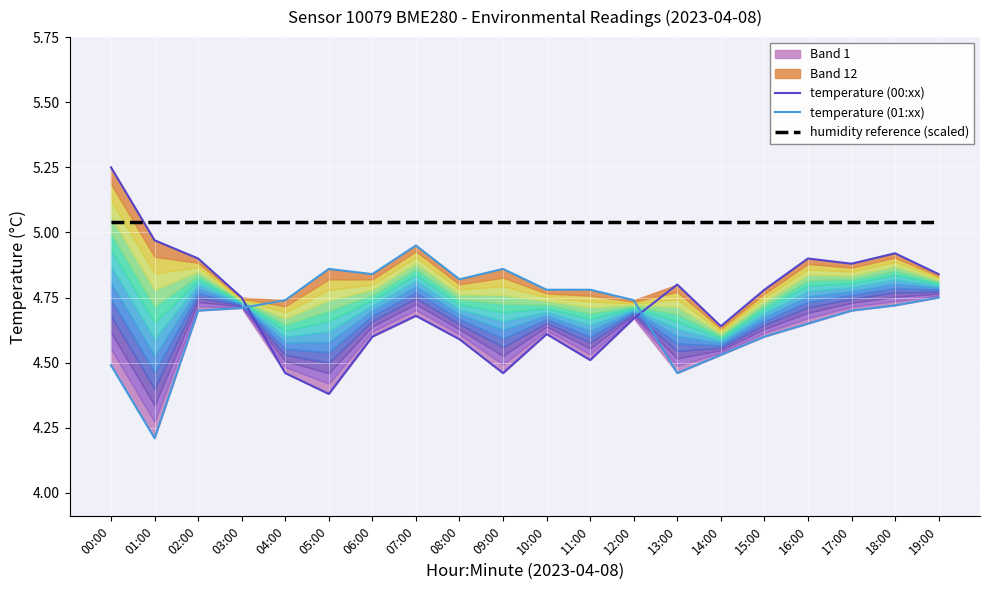

Reading right to left, extract all data points from this chart.

temperature (00:xx): 4.8	4.9	4.9	4.9	4.8	4.6	4.8	4.7	4.5	4.6	4.5	4.6	4.7	4.6	4.4	4.5	4.8	4.9	5.0	5.2
temperature (01:xx): 4.8	4.7	4.7	4.7	4.6	4.5	4.5	4.7	4.8	4.8	4.9	4.8	5.0	4.8	4.9	4.7	4.7	4.7	4.2	4.5
humidity reference (scaled): 5.0	5.0	5.0	5.0	5.0	5.0	5.0	5.0	5.0	5.0	5.0	5.0	5.0	5.0	5.0	5.0	5.0	5.0	5.0	5.0